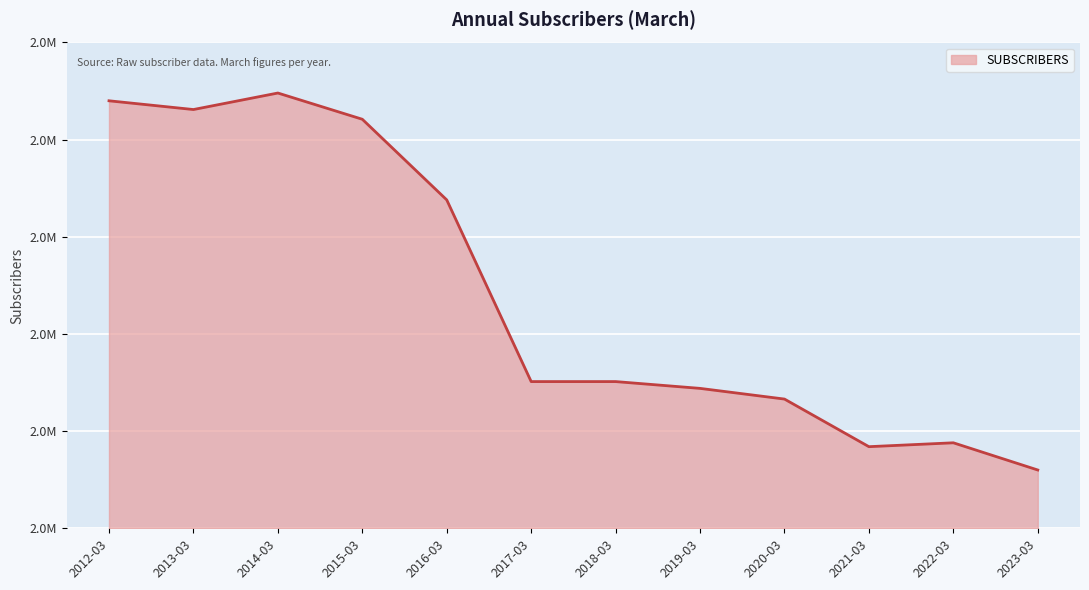

What is the label of the 7th point from the right?

2017-03